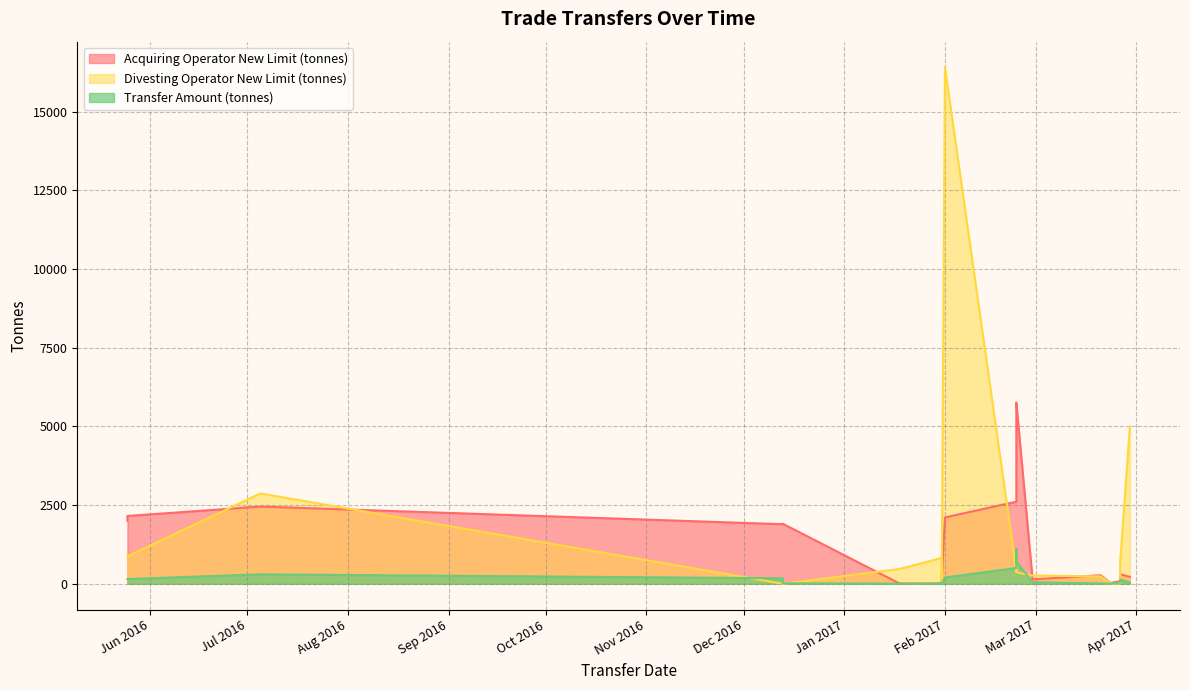

How many lines are shown in the chart?

3